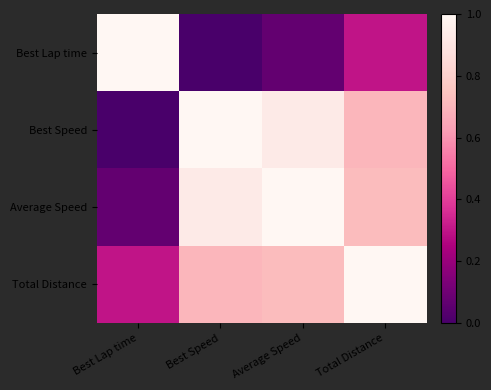

Which series has the largest total across all categories?

Average Speed